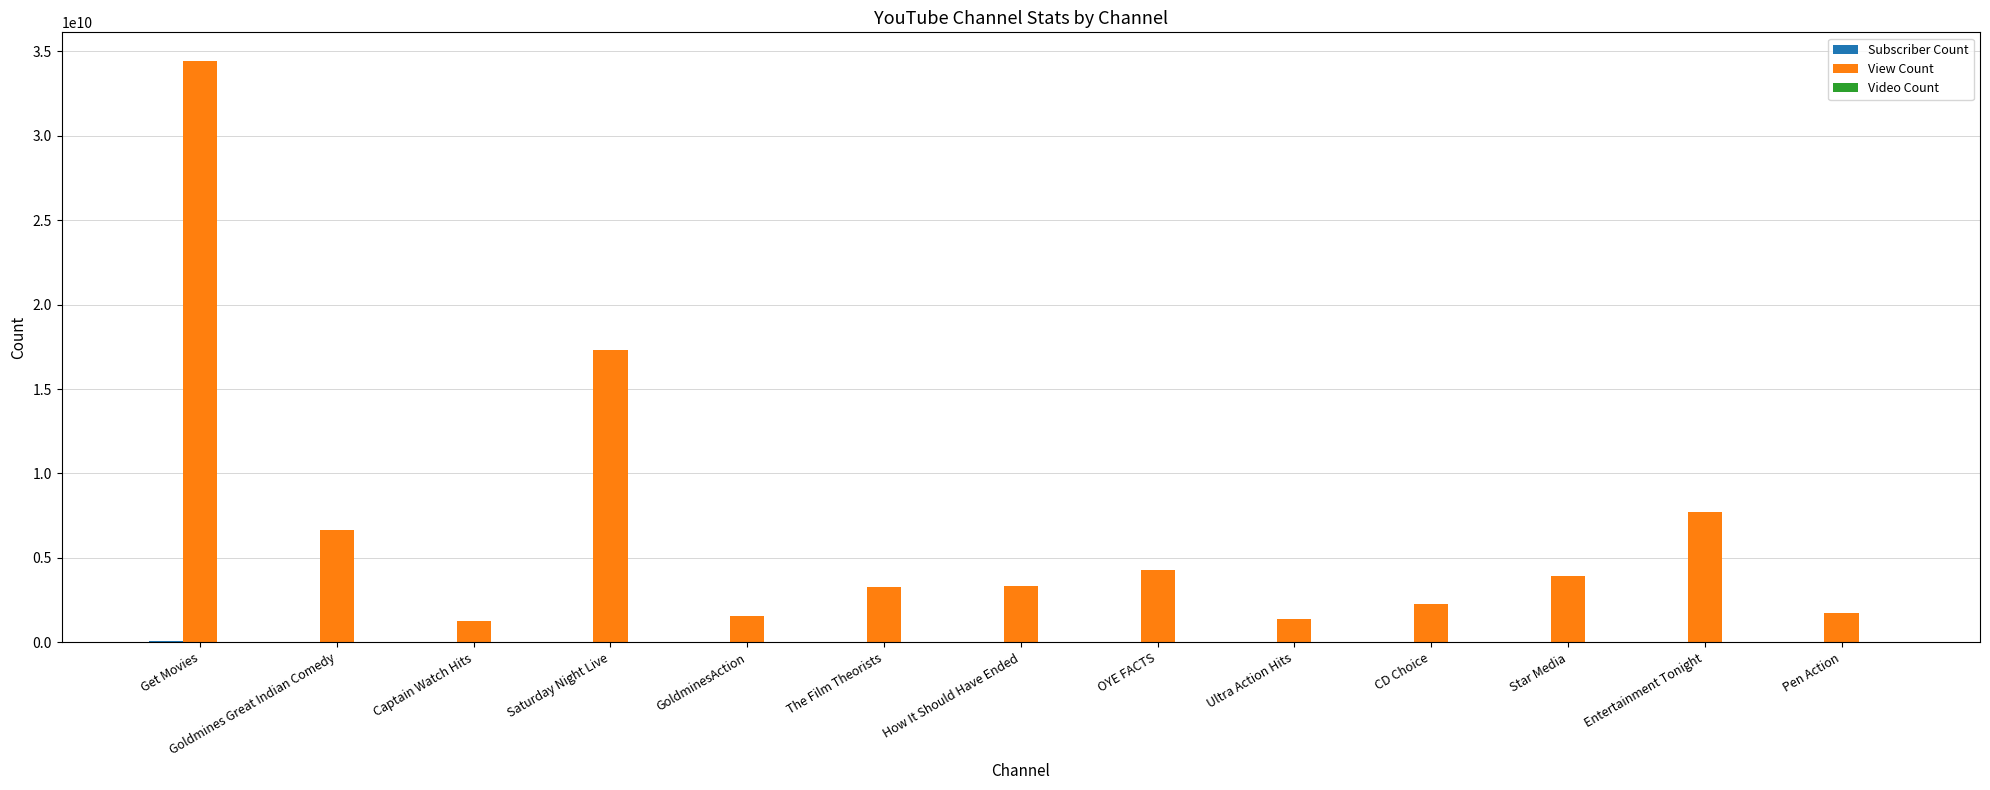

Between Goldmines Great Indian Comedy and Saturday Night Live, which series saw the biggest shift?

View Count